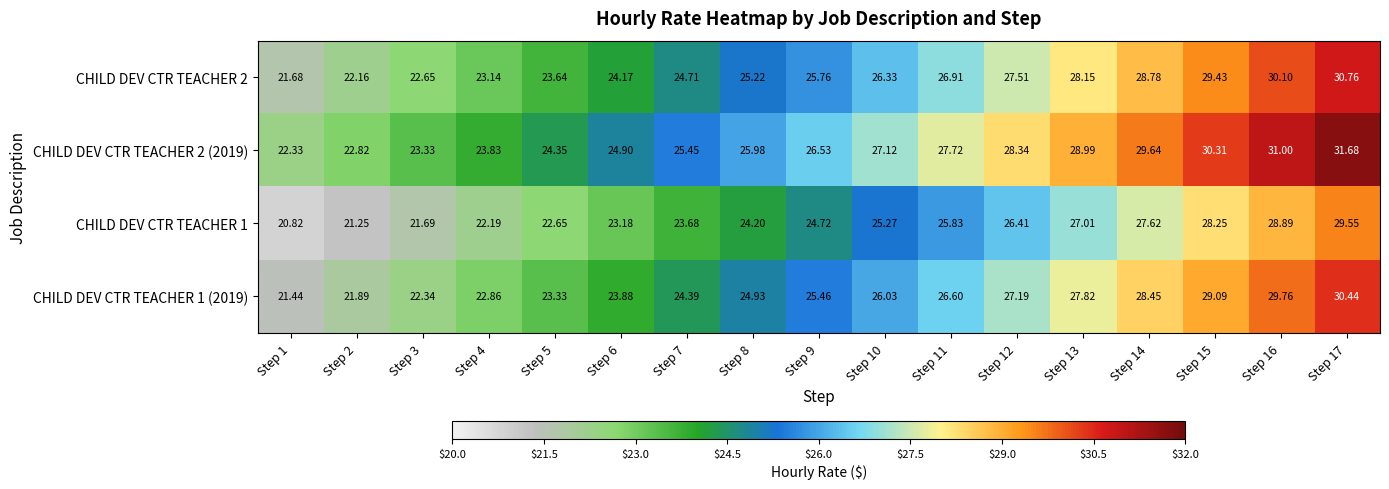

How many data points does each series have?

17